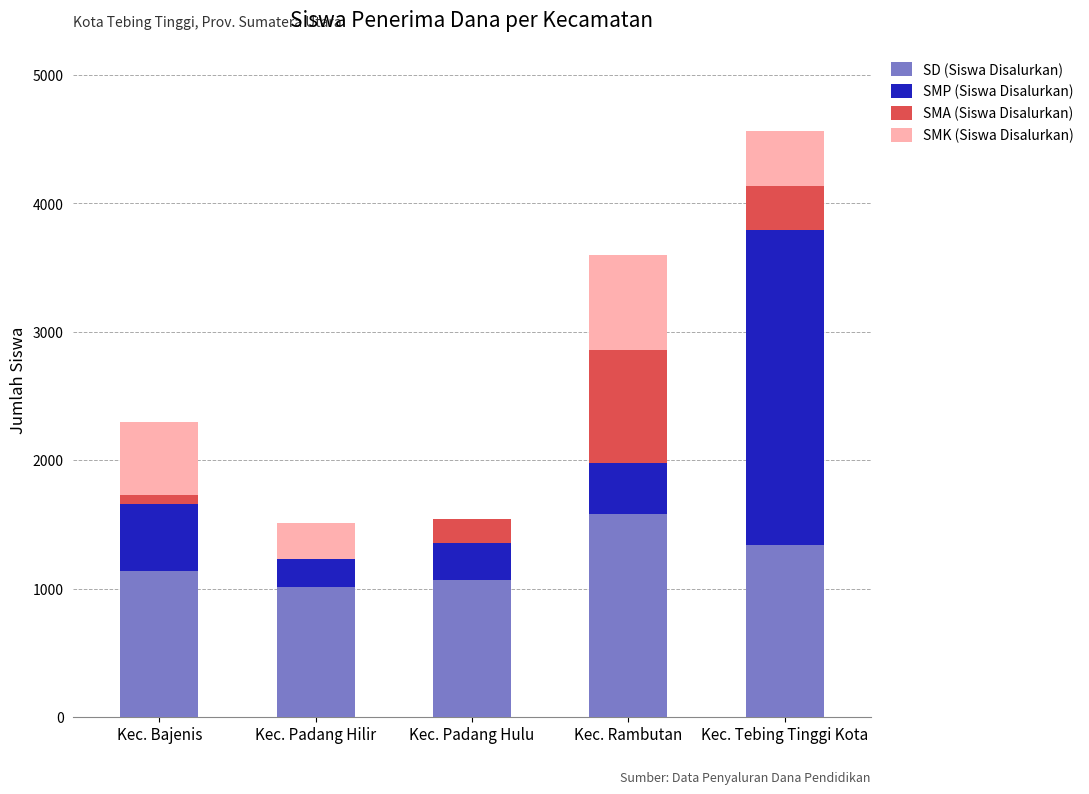

At which category is the sum across all series the highest?

Kec. Tebing Tinggi Kota